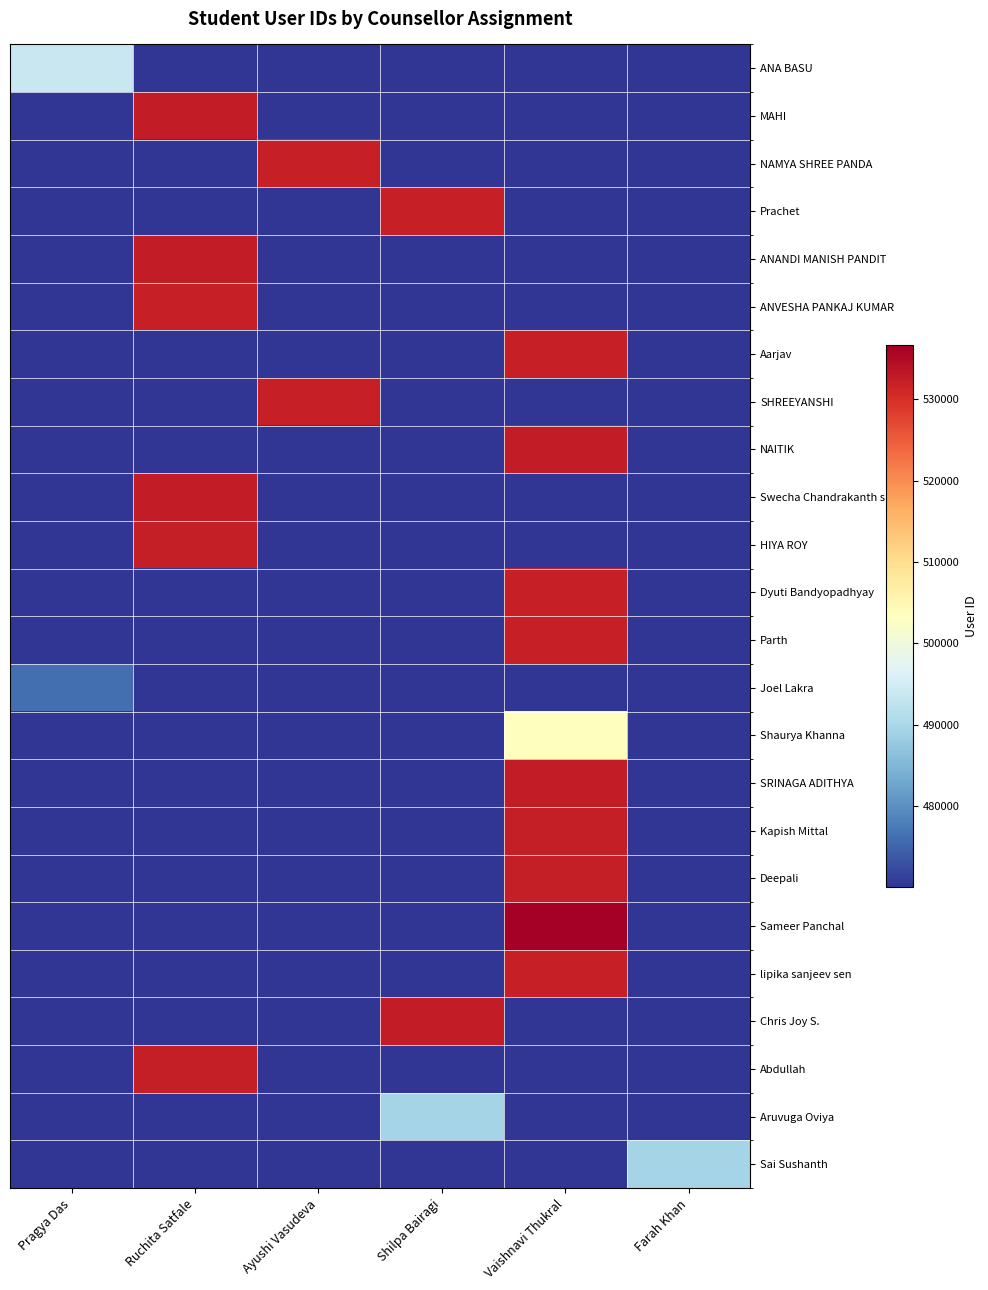

What is the minimum value shown in the chart?

470086.7